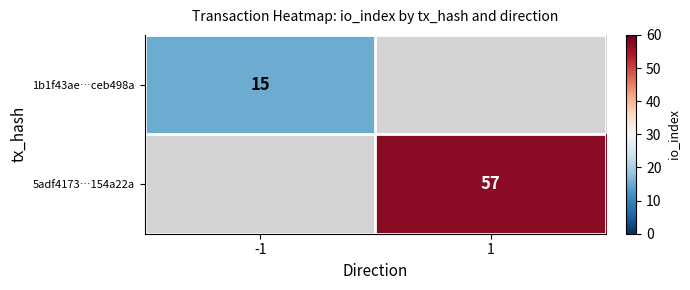

What is the minimum value shown in the chart?

15.0